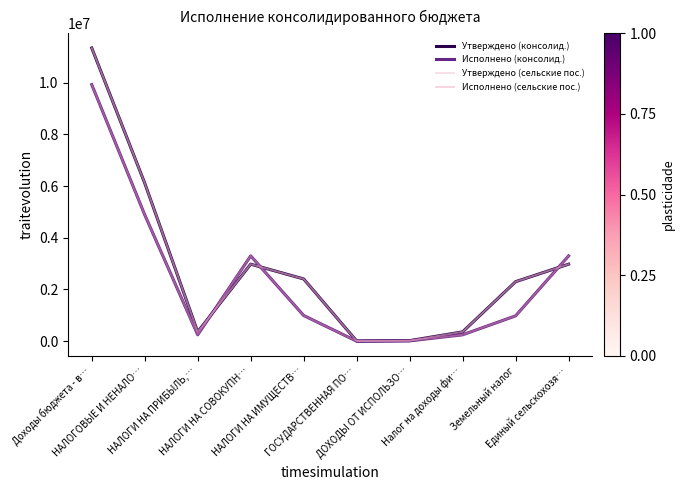

What is the average value of the Исполнено (сельские пос.) series?

2388708.0